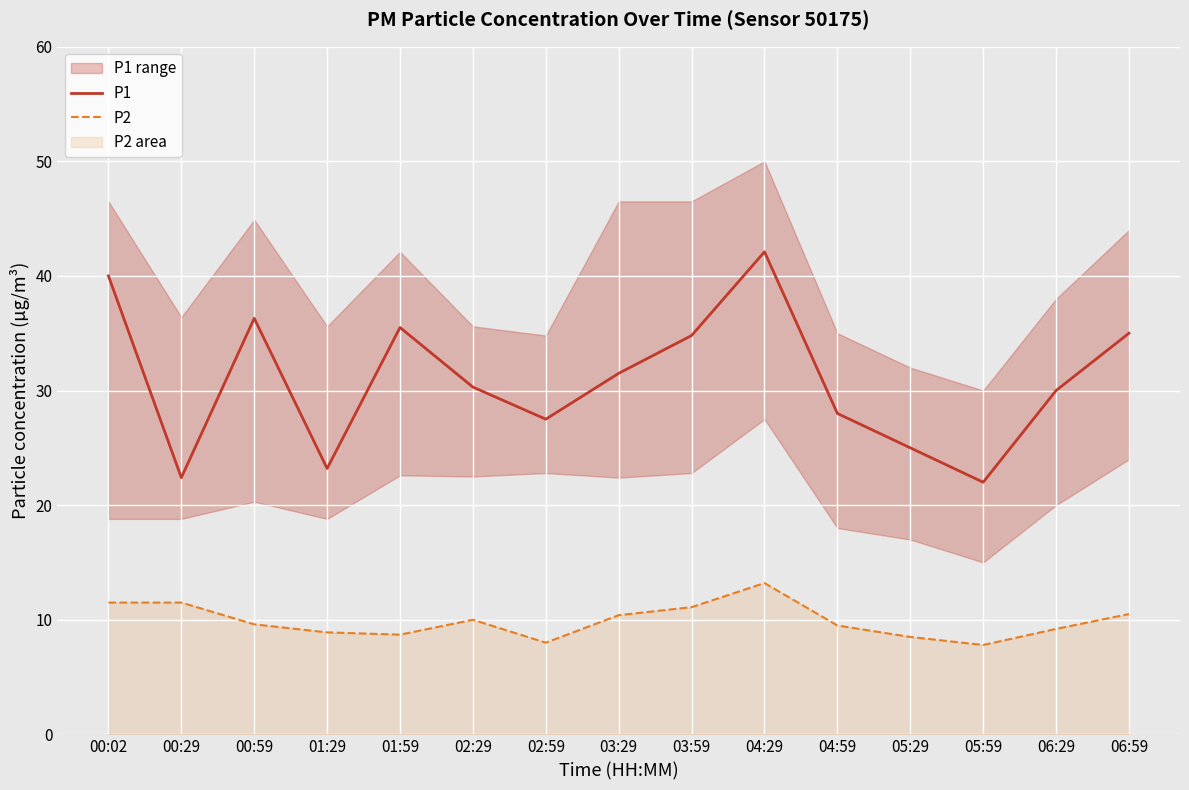

At which category is the sum across all series the highest?

04:29